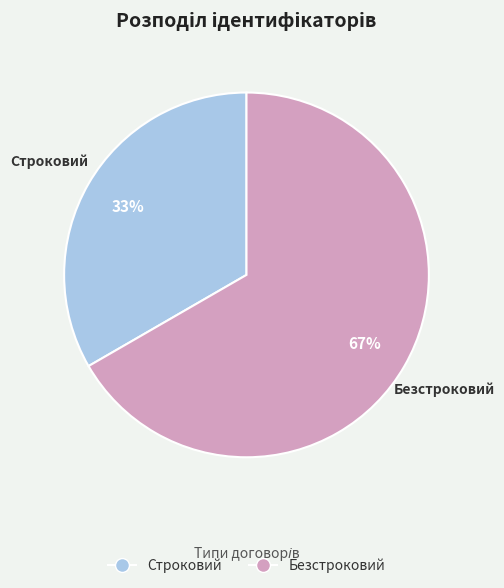

Is there a majority slice in this chart?

Yes